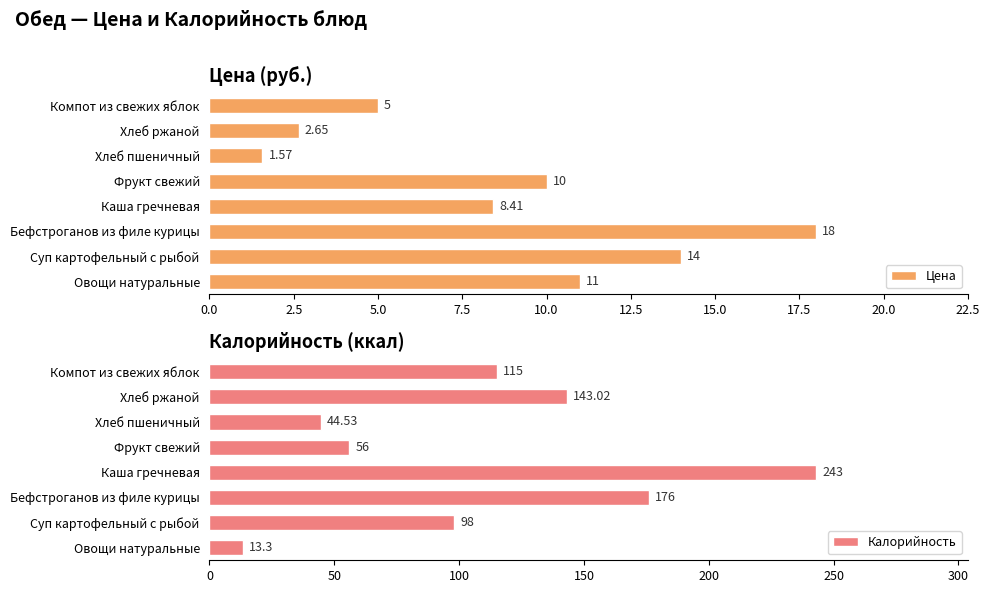

True or false: Калорийность has a value of 143.0 at Хлеб ржаной.

True